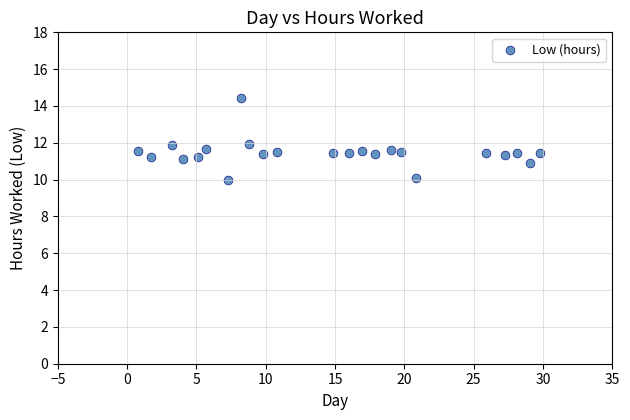

What is the range of Y values (max minus min)?

4.4